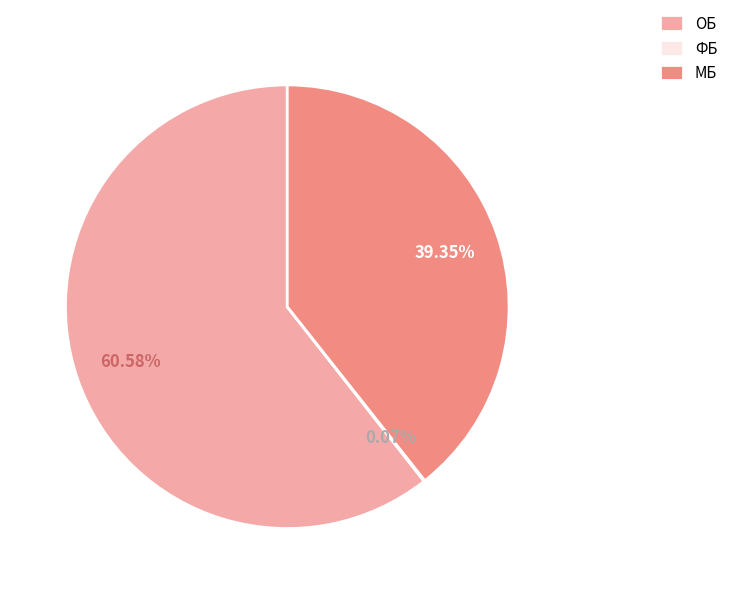

Is the sum of ОБ and МБ greater than half?

Yes